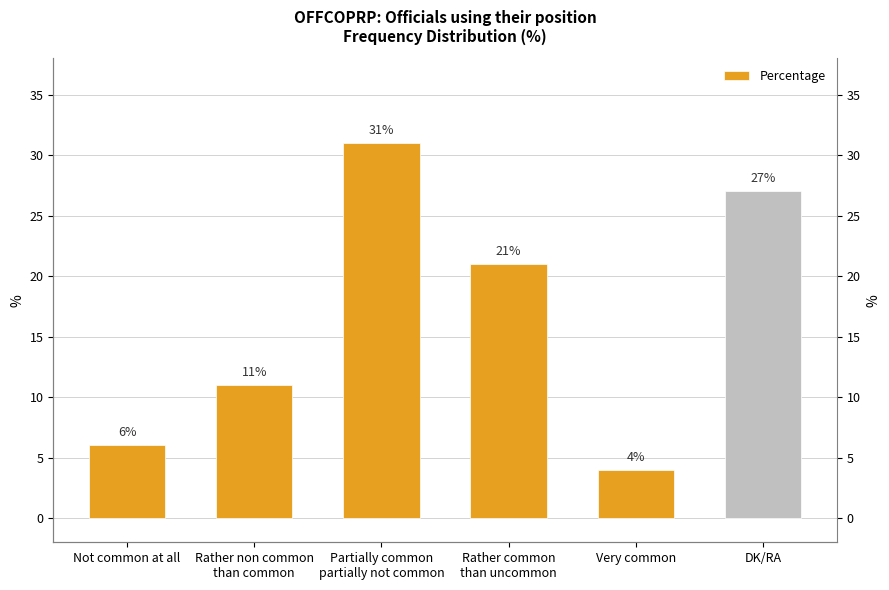

Which has a higher value, Not common at all or Very common?

Not common at all